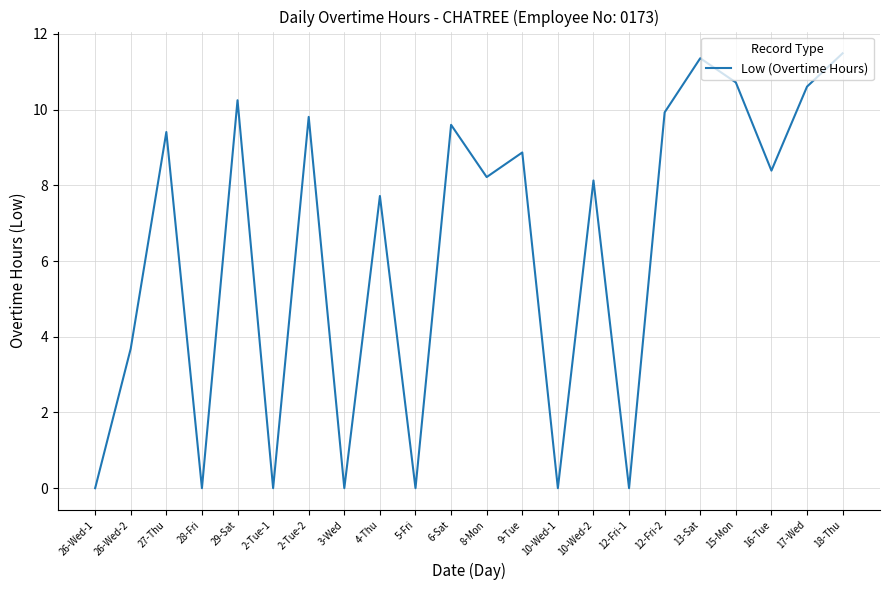

True or false: the data shows 8.0 at 12-Fri-1.

False